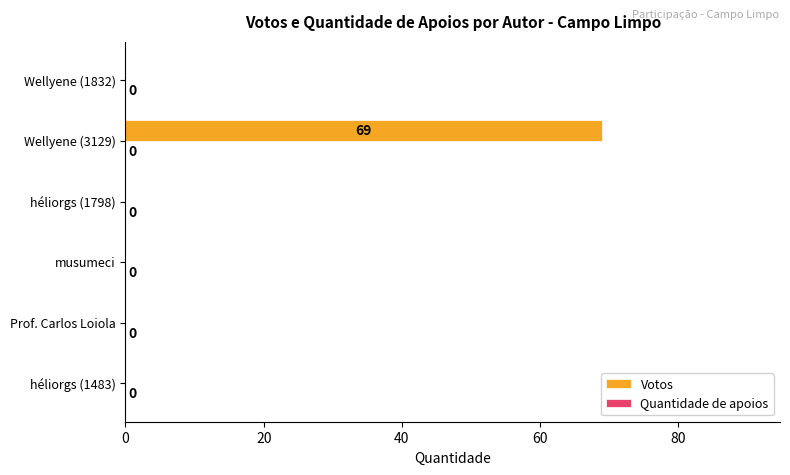

What is the sum of the values at Wellyene (3129) and musumeci?

69